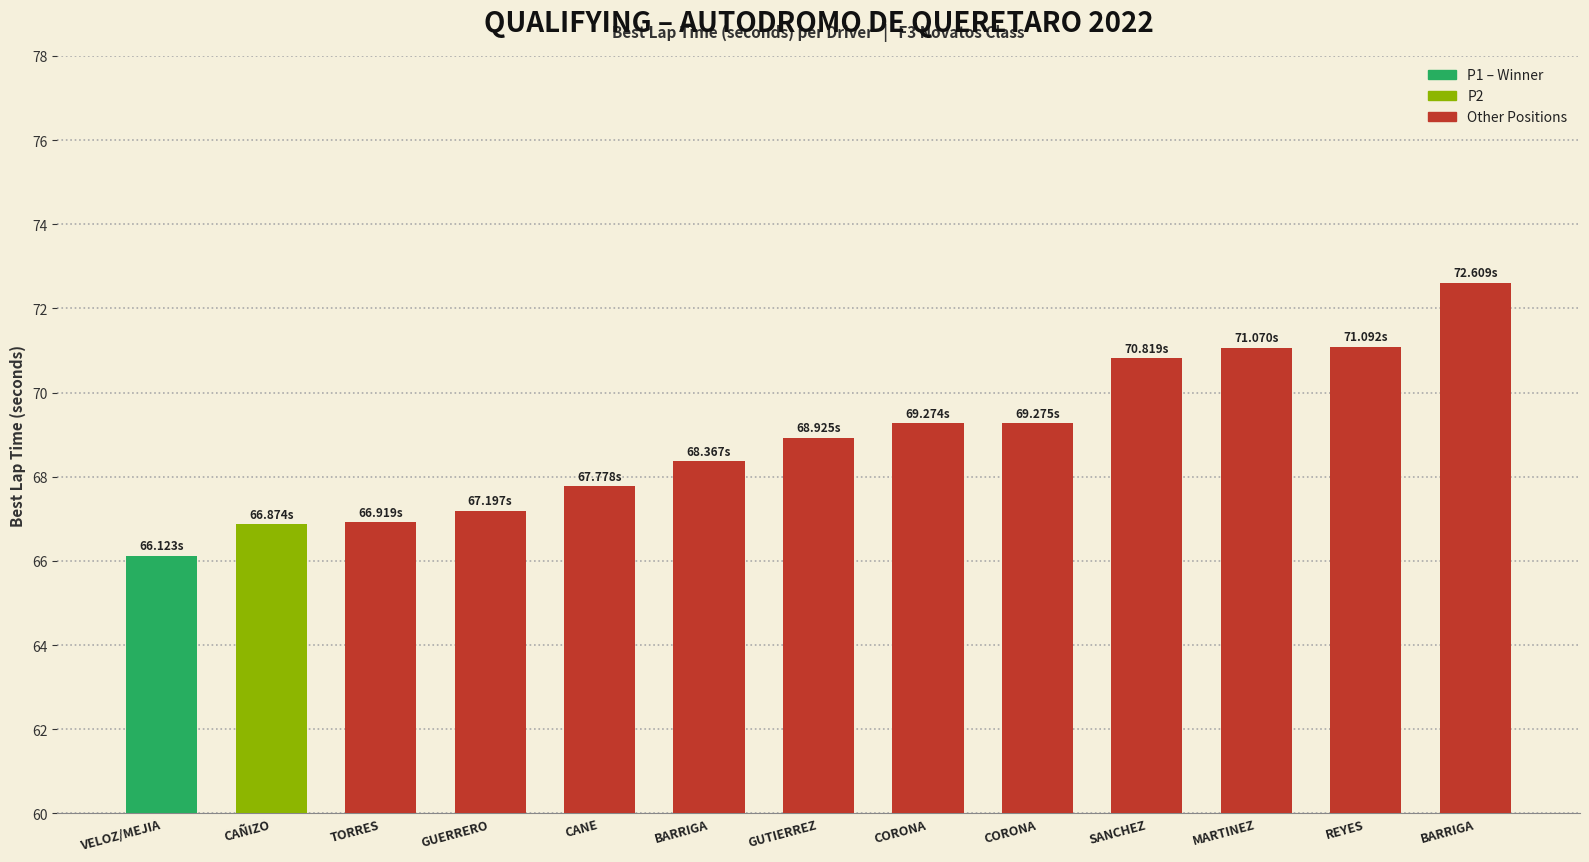

The chart shows a value of 113.0 at VELOZ/MEJIA. True or false?

False